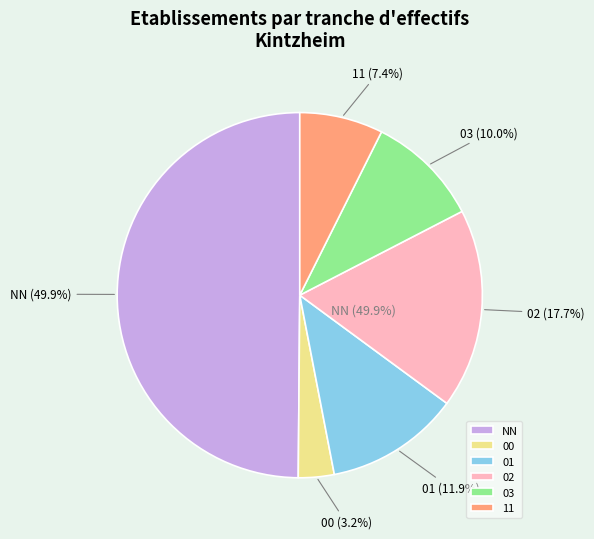

What percentage do 01 and 00 together represent?

15.0%